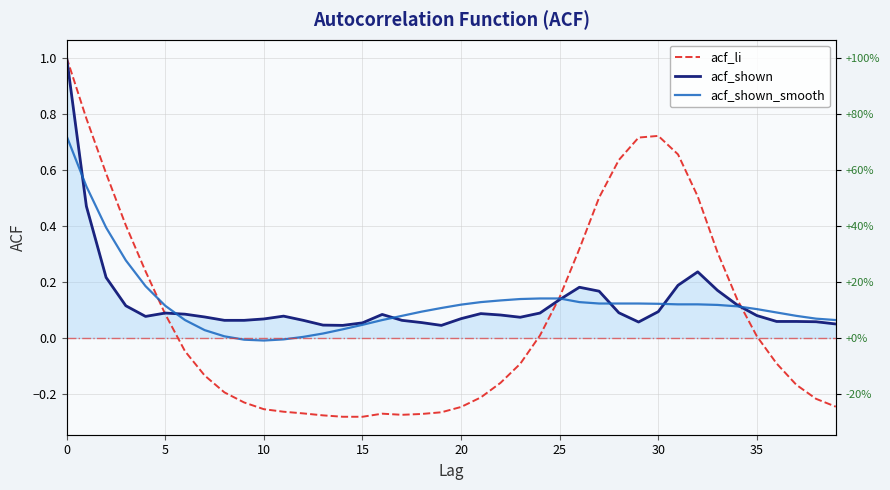

True or false: acf_shown has a value of 0.0 at 36.

False